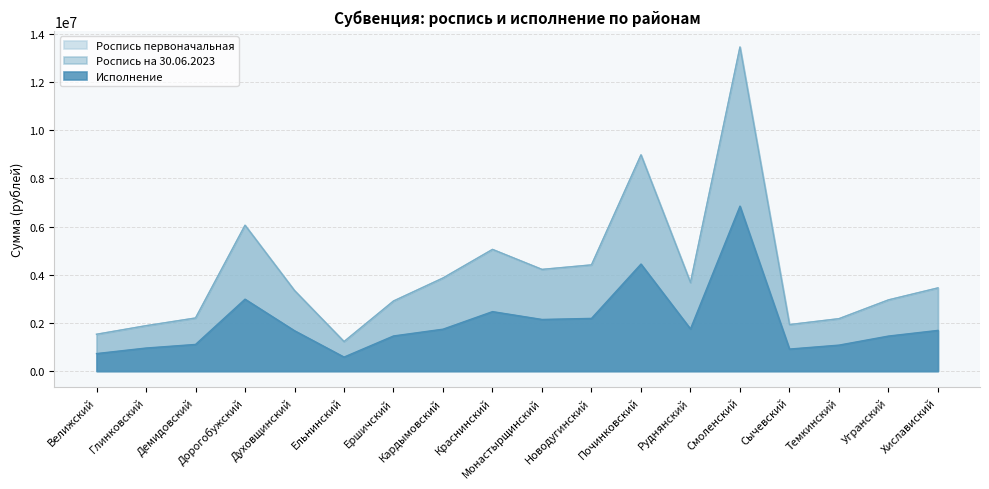

List the series in order of their peak value, lowest first.

Исполнение, Роспись первоначальная, Роспись на 30.06.2023